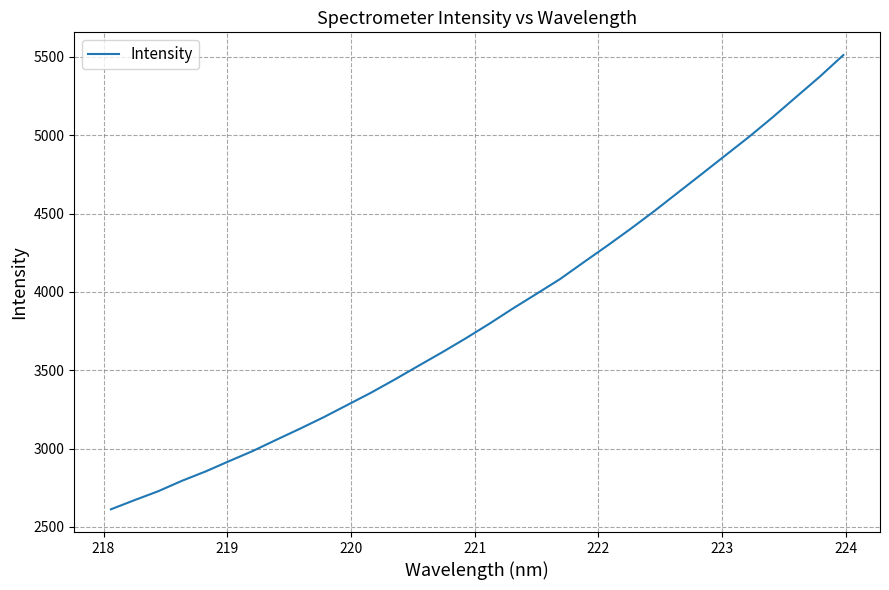

What is the maximum value shown in the chart?

5511.6